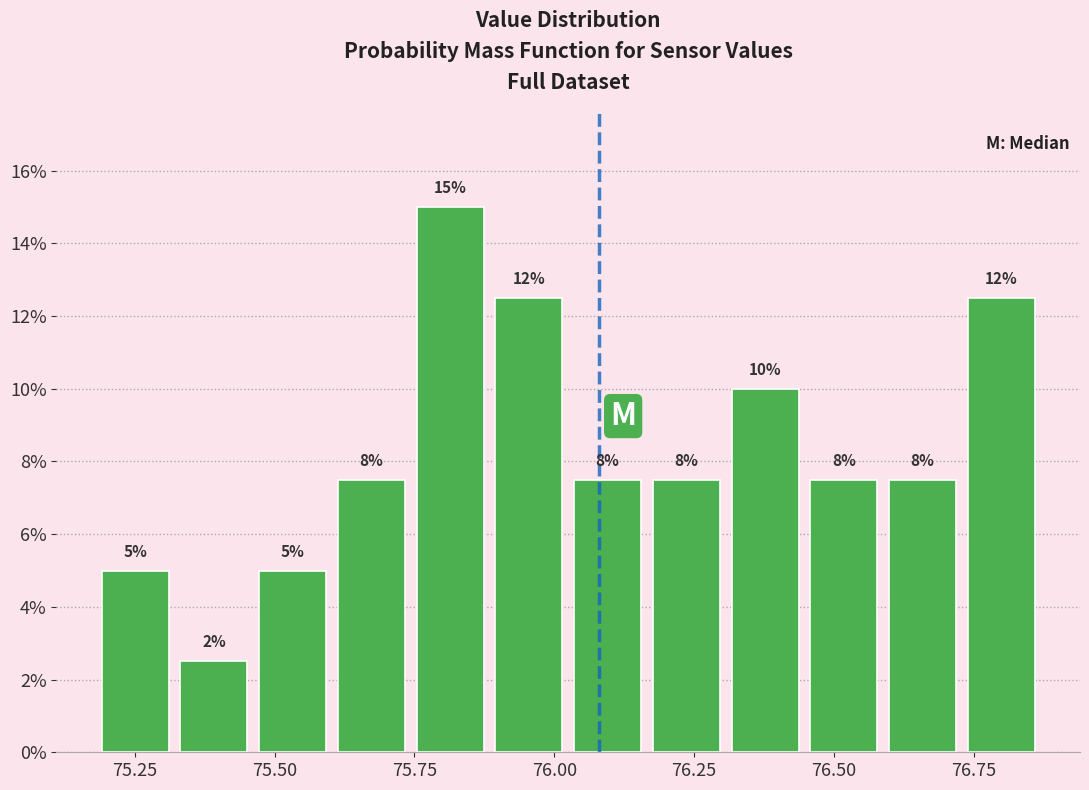

Around what value on the x-axis is the tallest bar? Give the approximate position of its centre, as read against the axis.

75.80